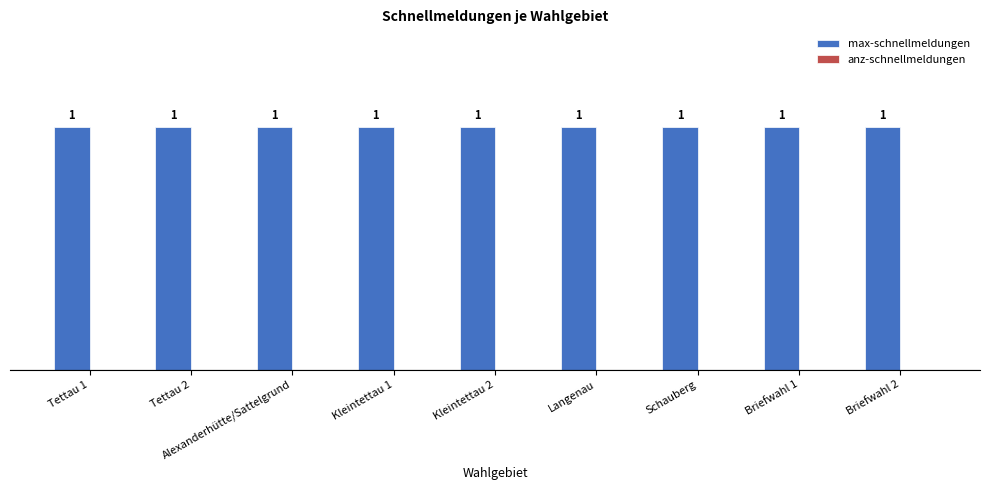

At how many categories does at least one series exceed 0?

9